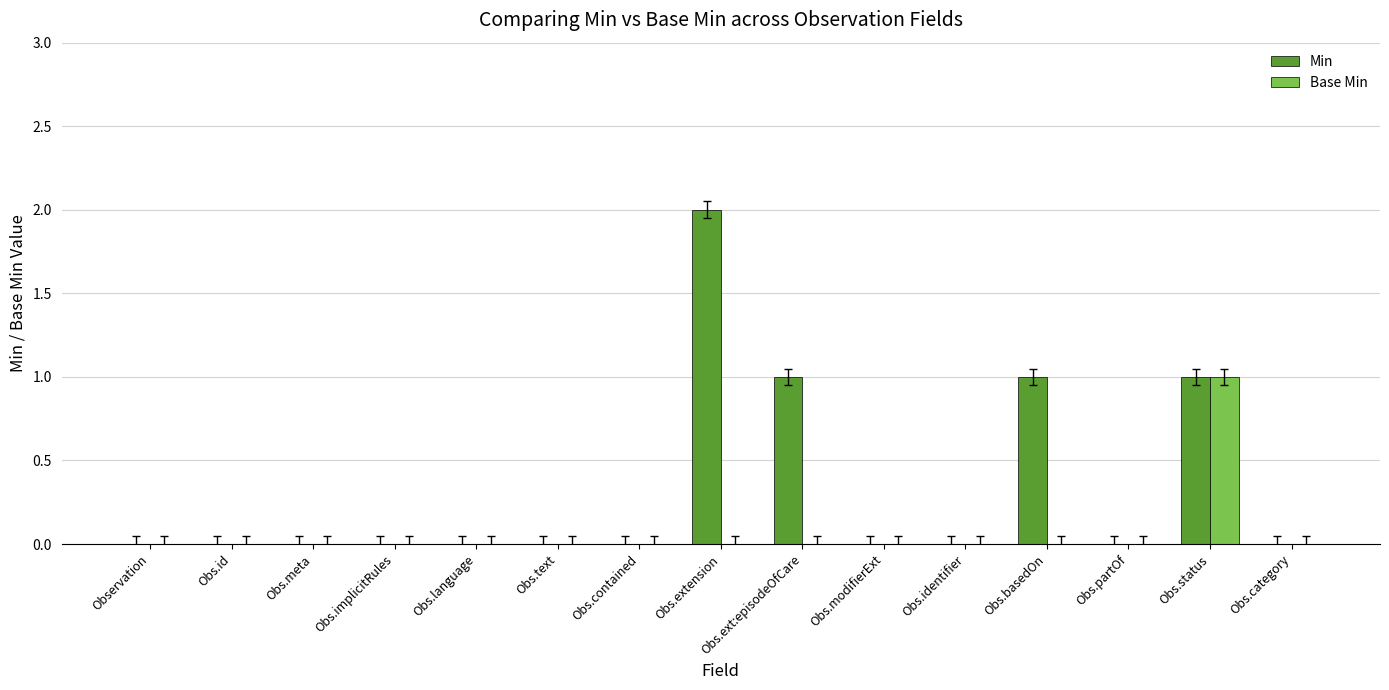

Reading right to left, extract all data points from this chart.

Min: Obs.category=0	Obs.status=1	Obs.partOf=0	Obs.basedOn=1	Obs.identifier=0	Obs.modifierExt=0	Obs.ext:episodeOfCare=1	Obs.extension=2	Obs.contained=0	Obs.text=0	Obs.language=0	Obs.implicitRules=0	Obs.meta=0	Obs.id=0	Observation=0
Base Min: Obs.category=0	Obs.status=1	Obs.partOf=0	Obs.basedOn=0	Obs.identifier=0	Obs.modifierExt=0	Obs.ext:episodeOfCare=0	Obs.extension=0	Obs.contained=0	Obs.text=0	Obs.language=0	Obs.implicitRules=0	Obs.meta=0	Obs.id=0	Observation=0